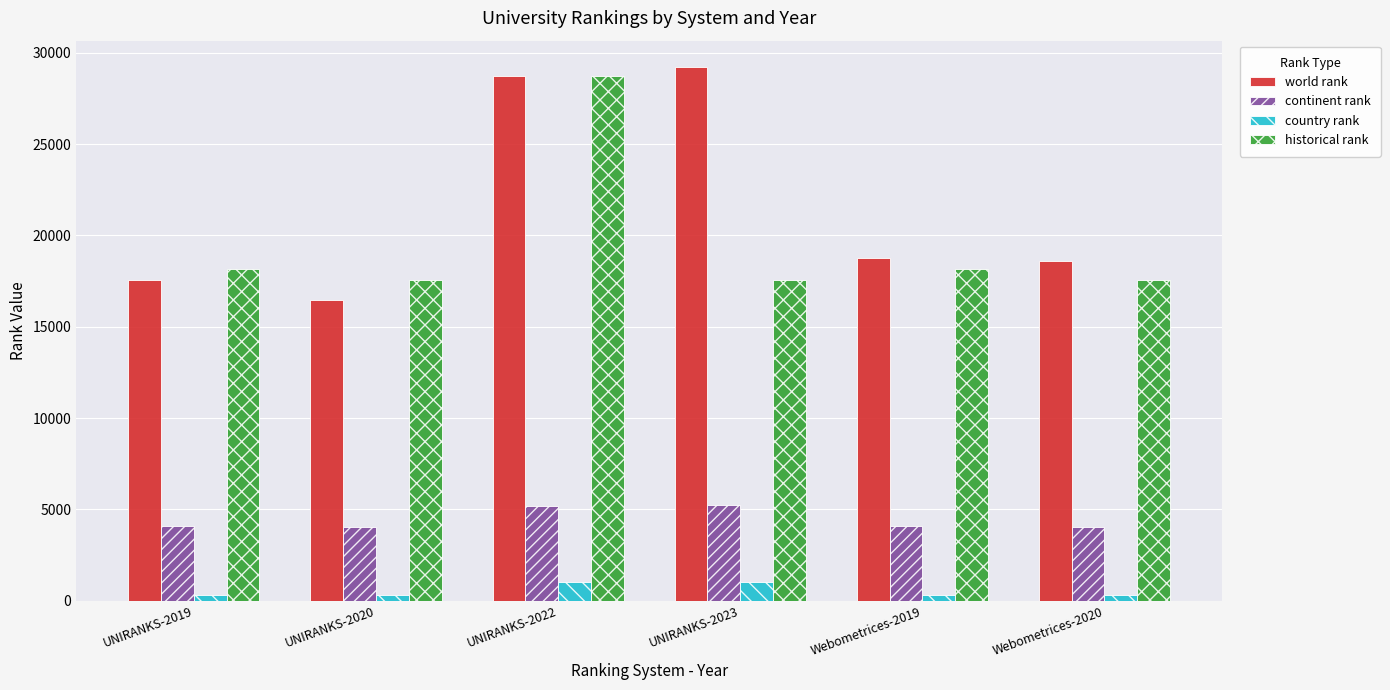

Are the bars horizontal?

No